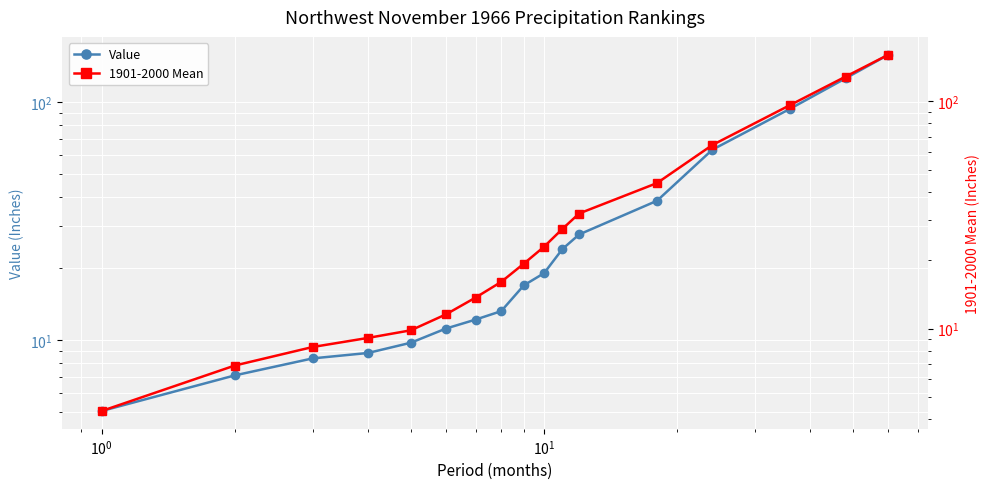

Count the number of categories in the chart.

17